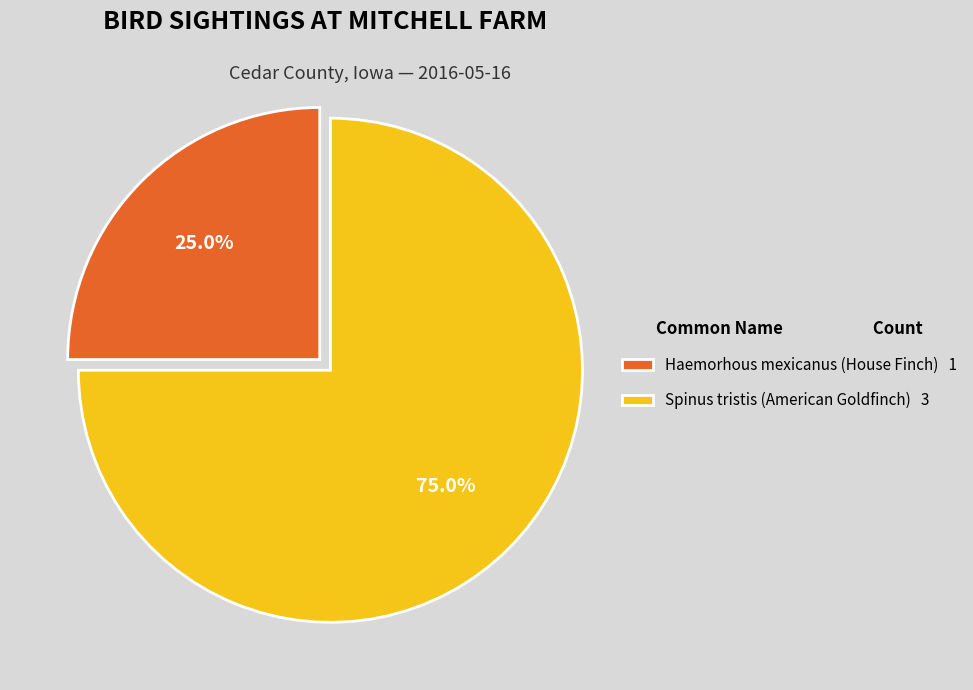

What percentage is the Haemorhous mexicanus (House Finch) slice, to the nearest percent?

25%